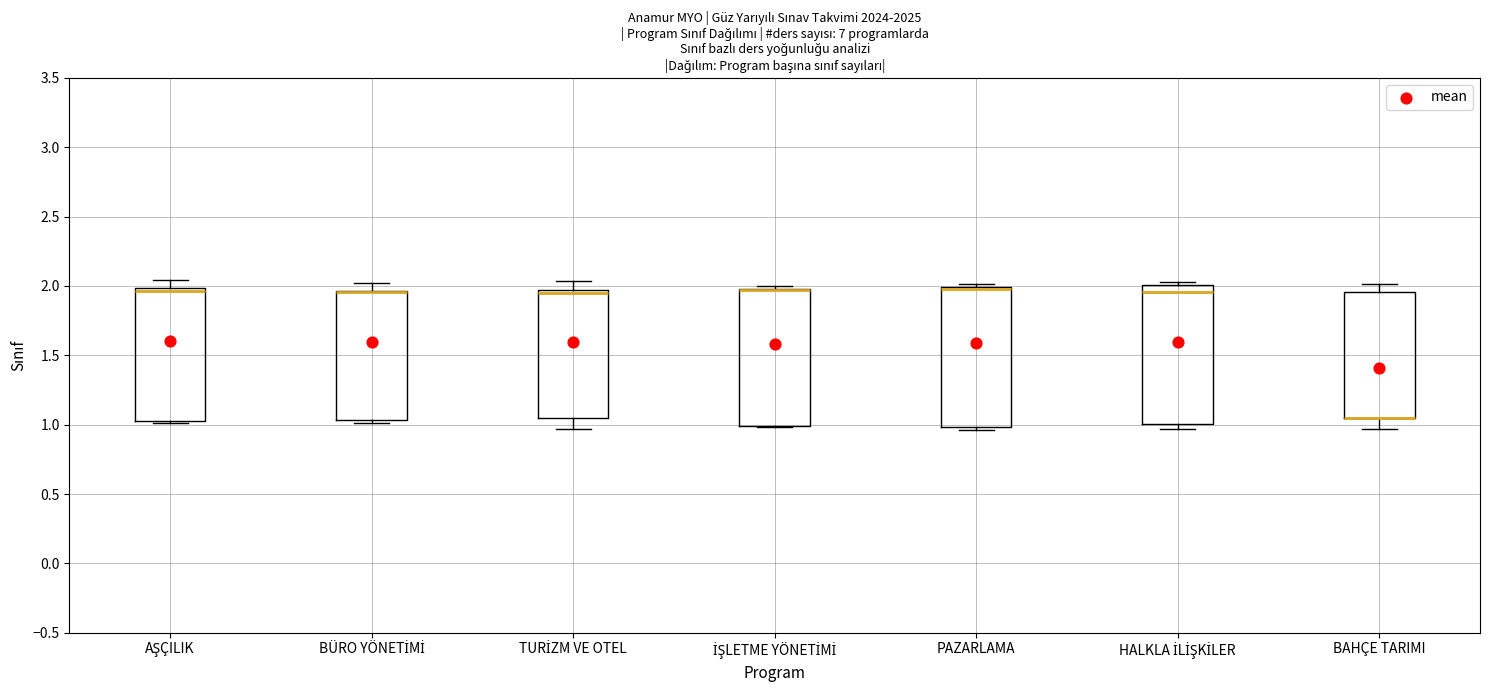

Reading left to right, read every box against the y-axis: the position of its median line, the range the box covers, and the ends of its whiskers. The values are not printed on the chart, so give them approximately, as read against the axis.

AŞÇILIK: median 1.95, box 1.00 to 2.00, whiskers 1.00 to 2.05
BÜRO YÖNETİMİ: median 1.95 (drawn on the box's upper edge), box 1.05 to 1.95, whiskers 1.00 to 2.00
TURİZM VE OTEL: median 1.95 (just below the box's upper edge), box 1.05 to 1.95, whiskers 0.95 to 2.05
İŞLETME YÖNETİMİ: median 1.95 (drawn on the box's upper edge), box 1.00 to 2.00, whiskers 1.00 to 2.00 (just above the box's upper edge)
PAZARLAMA: median 2.00 (just below the box's upper edge), box 1.00 to 2.00, whiskers 0.95 to 2.00 (just above the box's upper edge)
HALKLA İLİŞKİLER: median 1.95, box 1.00 to 2.00, whiskers 0.95 to 2.05
BAHÇE TARIMI: median 1.05 (drawn on the box's lower edge), box 1.05 to 1.95, whiskers 0.95 to 2.00